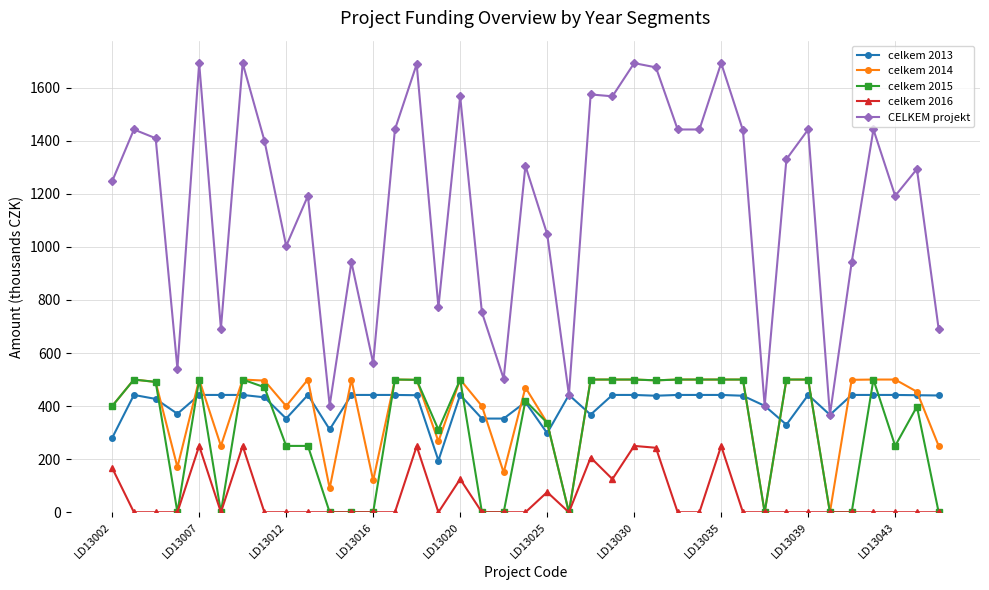

What are all the series names shown in the legend?

celkem 2013, celkem 2014, celkem 2015, celkem 2016, CELKEM projekt